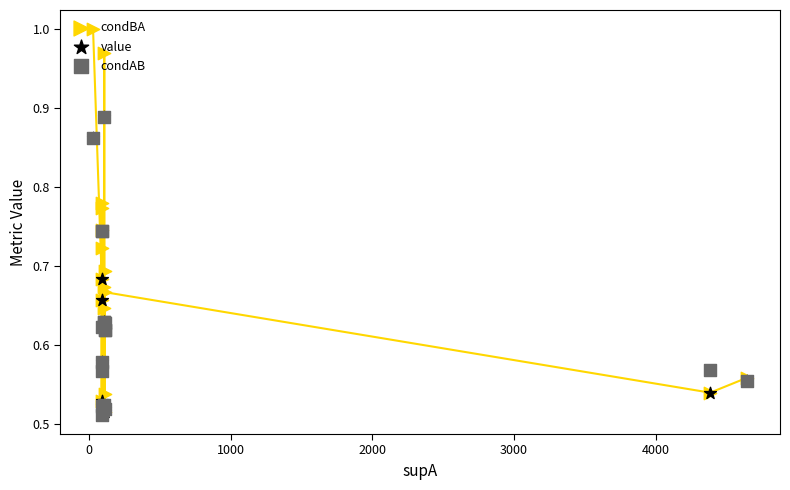

Which series reaches the maximum Y coordinate?

condBA